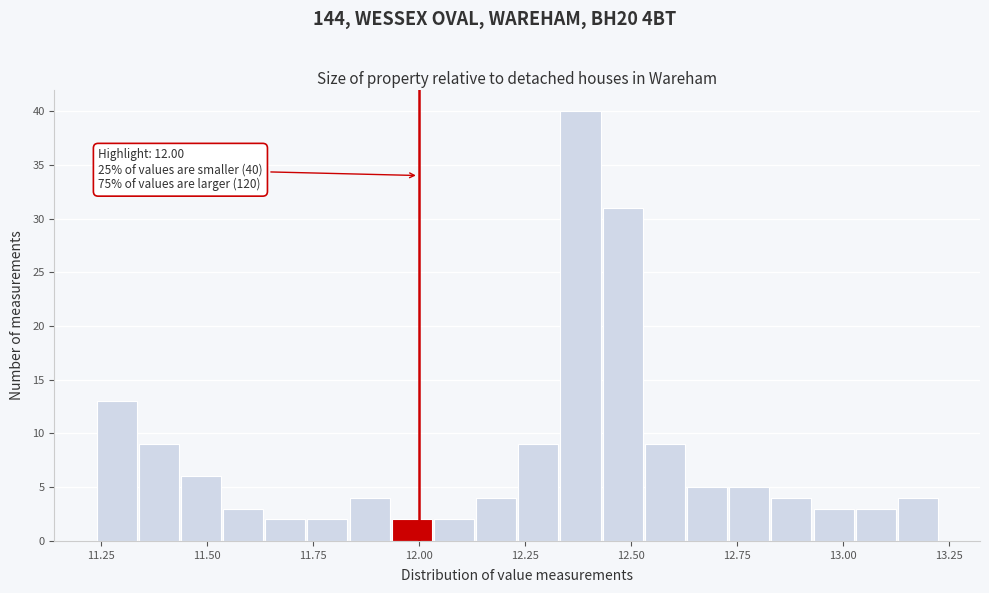

Read against the x-axis, roughly where is the centre of the tallest bar?

12.40